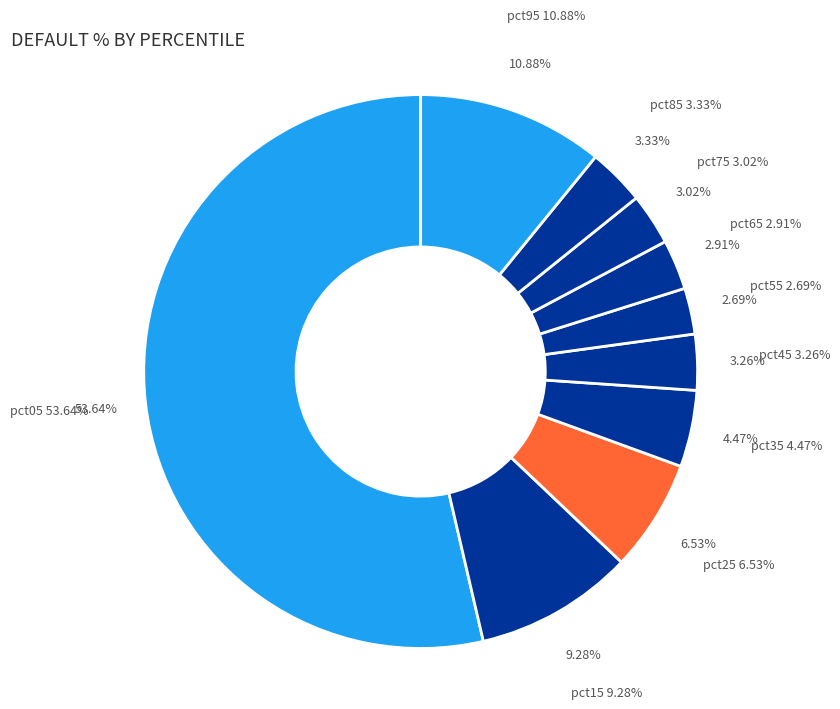

What percentage is NOT represented by pct15?

90.7%